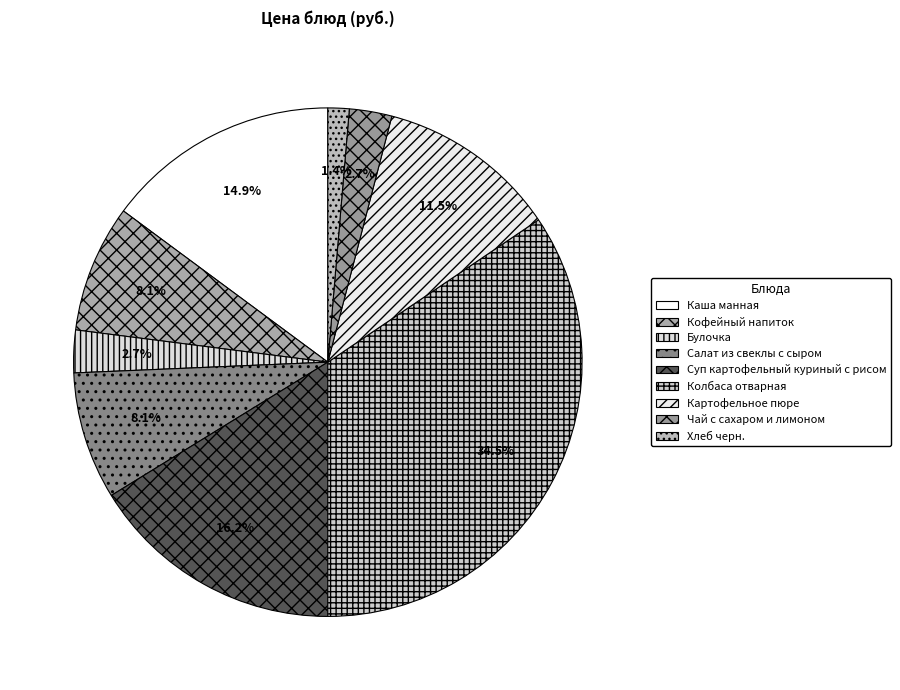

Is it true that Картофельное пюре is 11% of the pie?

True